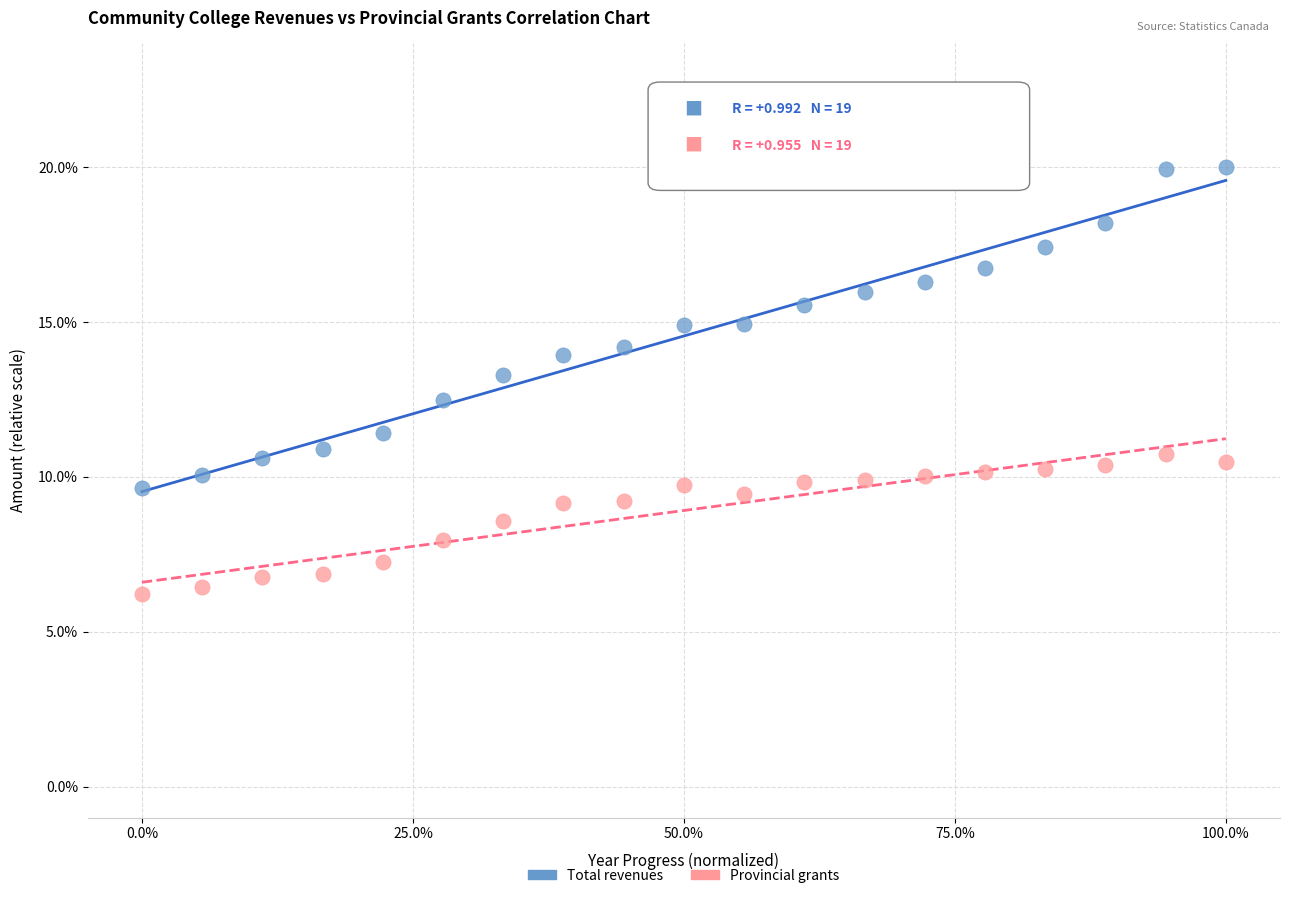

Which series reaches the maximum Y coordinate?

Total revenues